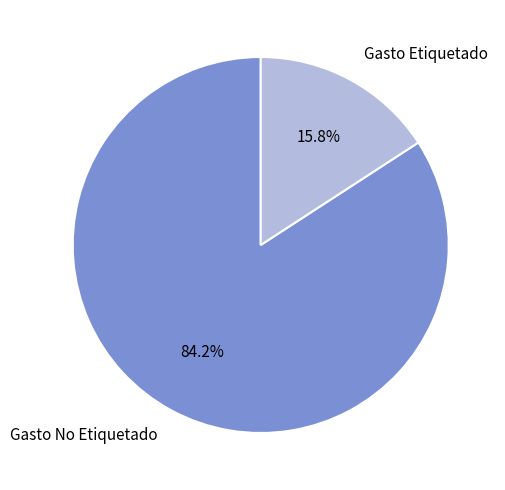

Is there a majority slice in this chart?

Yes